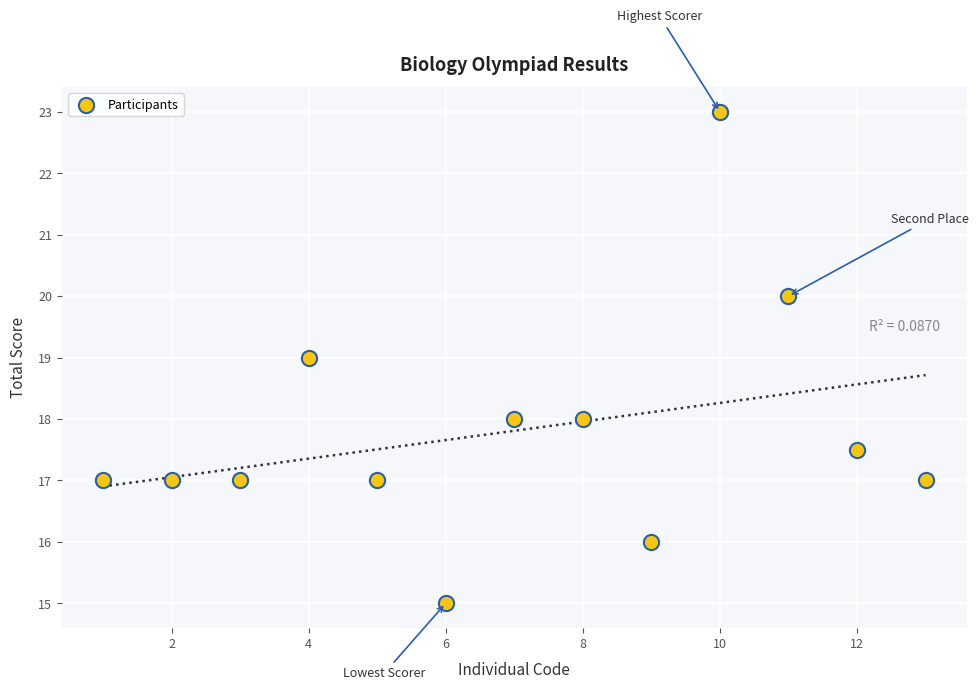

What is the range of X values (max minus min)?

12.0